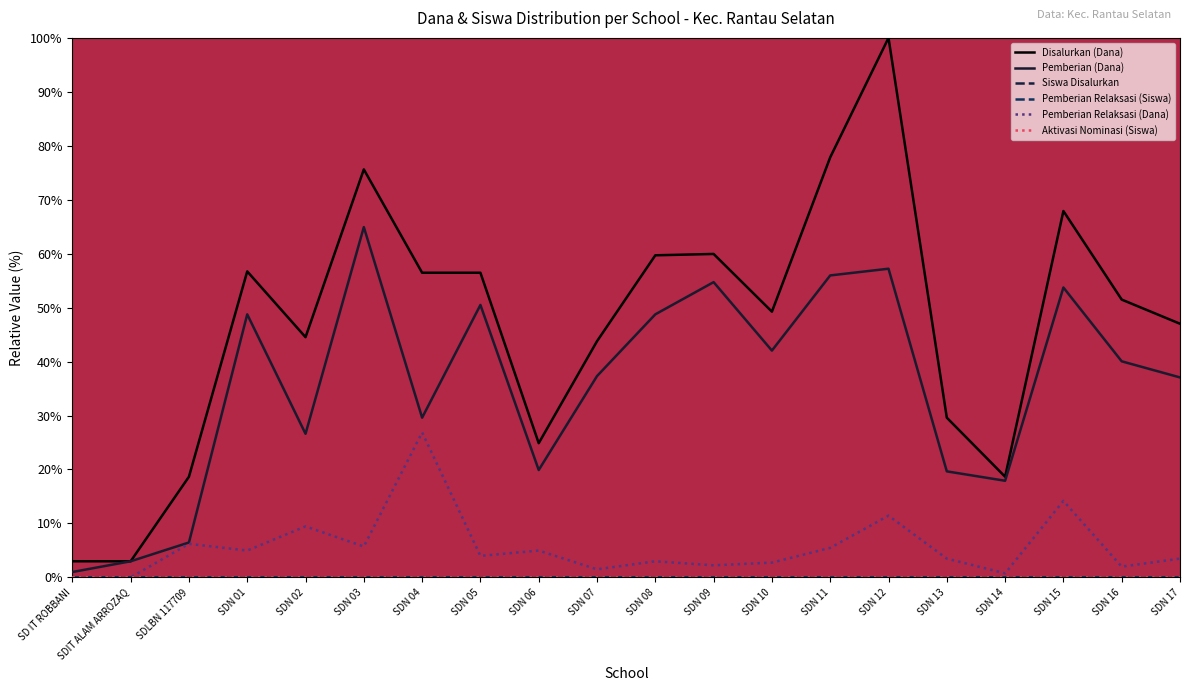

True or false: Pemberian Relaksasi (Siswa) has a value of 0.0 at SDN 13.

True